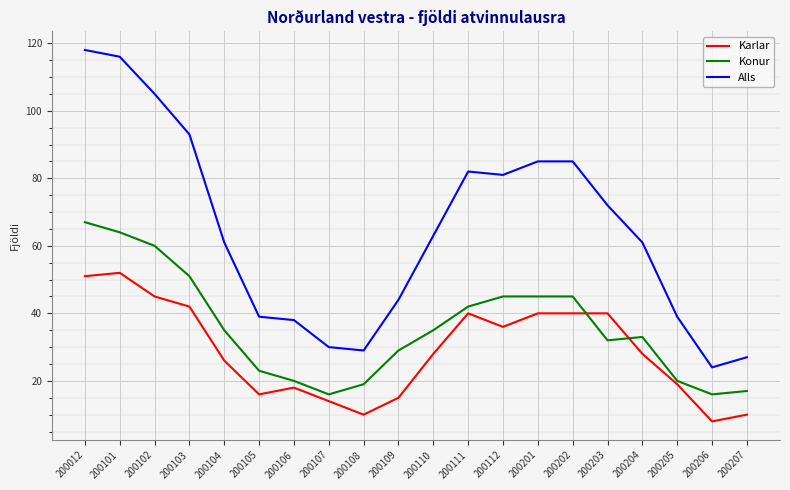

What is the approximate value of Karlar at 200102, to the nearest 5?

45